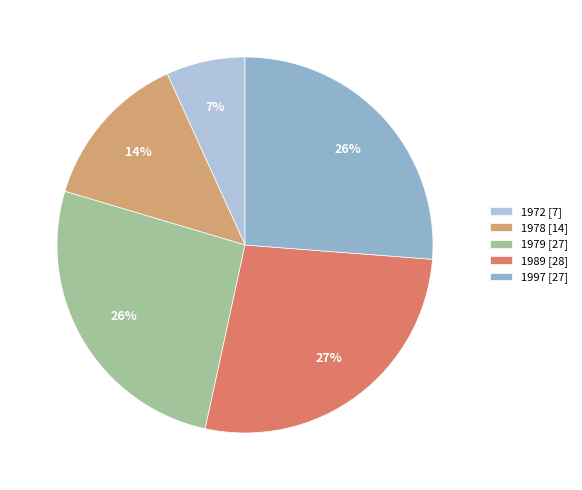

Which slice is the smallest?

1972